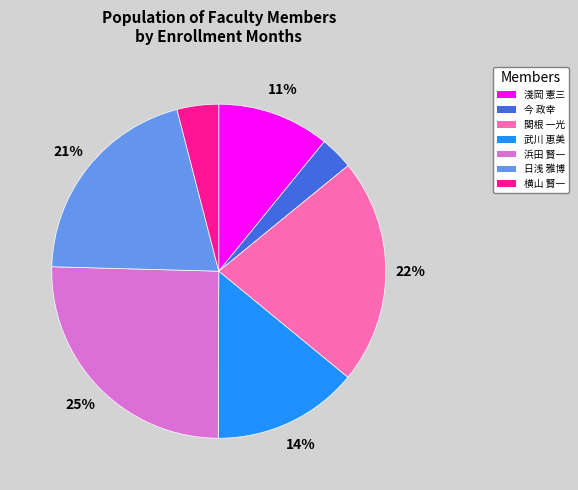

Is the sum of 横山 賢一 and 関根 一光 greater than half?

No